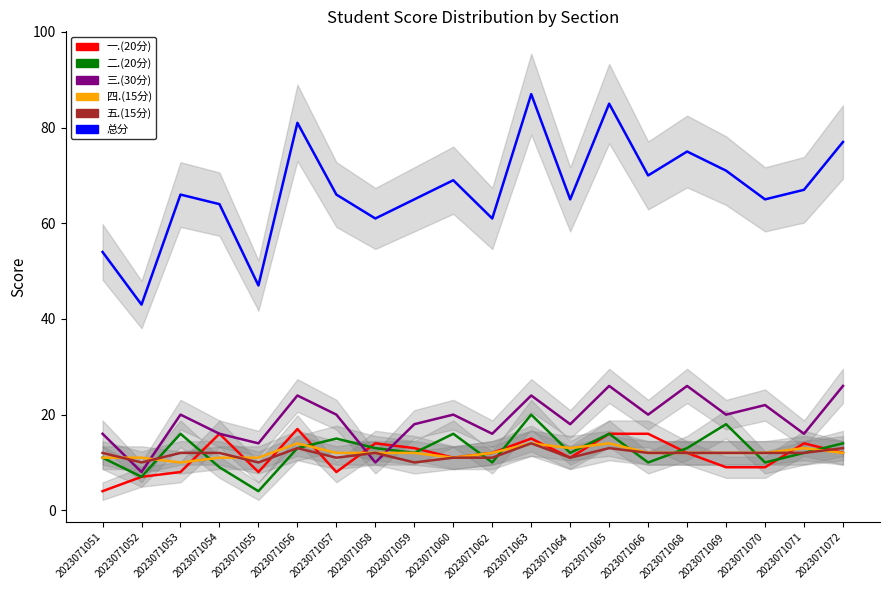

Reading left to right, extract all data points from this chart.

一.(20分): 2023071051=4	2023071052=7	2023071053=8	2023071054=16	2023071055=8	2023071056=17	2023071057=8	2023071058=14	2023071059=13	2023071060=11	2023071062=12	2023071063=15	2023071064=11	2023071065=16	2023071066=16	2023071068=12	2023071069=9	2023071070=9	2023071071=14	2023071072=12
二.(20分): 2023071051=11	2023071052=7	2023071053=16	2023071054=9	2023071055=4	2023071056=13	2023071057=15	2023071058=13	2023071059=12	2023071060=16	2023071062=10	2023071063=20	2023071064=12	2023071065=16	2023071066=10	2023071068=13	2023071069=18	2023071070=10	2023071071=12	2023071072=14
三.(30分): 2023071051=16	2023071052=8	2023071053=20	2023071054=16	2023071055=14	2023071056=24	2023071057=20	2023071058=10	2023071059=18	2023071060=20	2023071062=16	2023071063=24	2023071064=18	2023071065=26	2023071066=20	2023071068=26	2023071069=20	2023071070=22	2023071071=16	2023071072=26
四.(15分): 2023071051=11	2023071052=11	2023071053=10	2023071054=11	2023071055=11	2023071056=14	2023071057=12	2023071058=12	2023071059=12	2023071060=11	2023071062=12	2023071063=14	2023071064=13	2023071065=14	2023071066=12	2023071068=12	2023071069=12	2023071070=12	2023071071=13	2023071072=12
五.(15分): 2023071051=12	2023071052=10	2023071053=12	2023071054=12	2023071055=10	2023071056=13	2023071057=11	2023071058=12	2023071059=10	2023071060=11	2023071062=11	2023071063=14	2023071064=11	2023071065=13	2023071066=12	2023071068=12	2023071069=12	2023071070=12	2023071071=12	2023071072=13
总分: 2023071051=54	2023071052=43	2023071053=66	2023071054=64	2023071055=47	2023071056=81	2023071057=66	2023071058=61	2023071059=65	2023071060=69	2023071062=61	2023071063=87	2023071064=65	2023071065=85	2023071066=70	2023071068=75	2023071069=71	2023071070=65	2023071071=67	2023071072=77